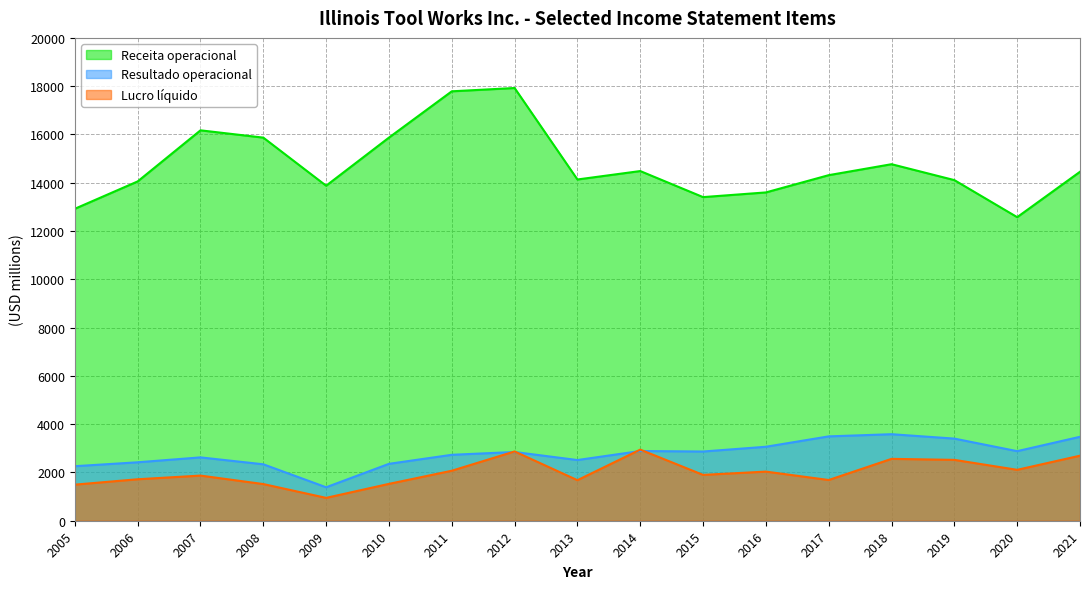

At which category does Resultado operacional reach its first local peak?

2007